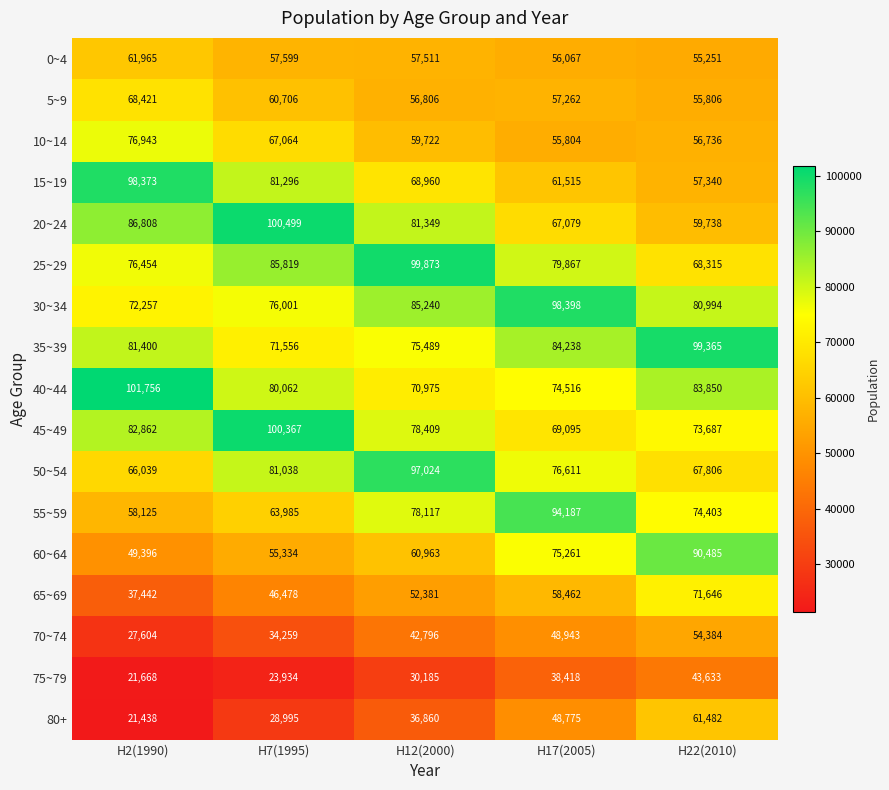

Where is 40~44 nearest to the value 86365?

H22(2010)